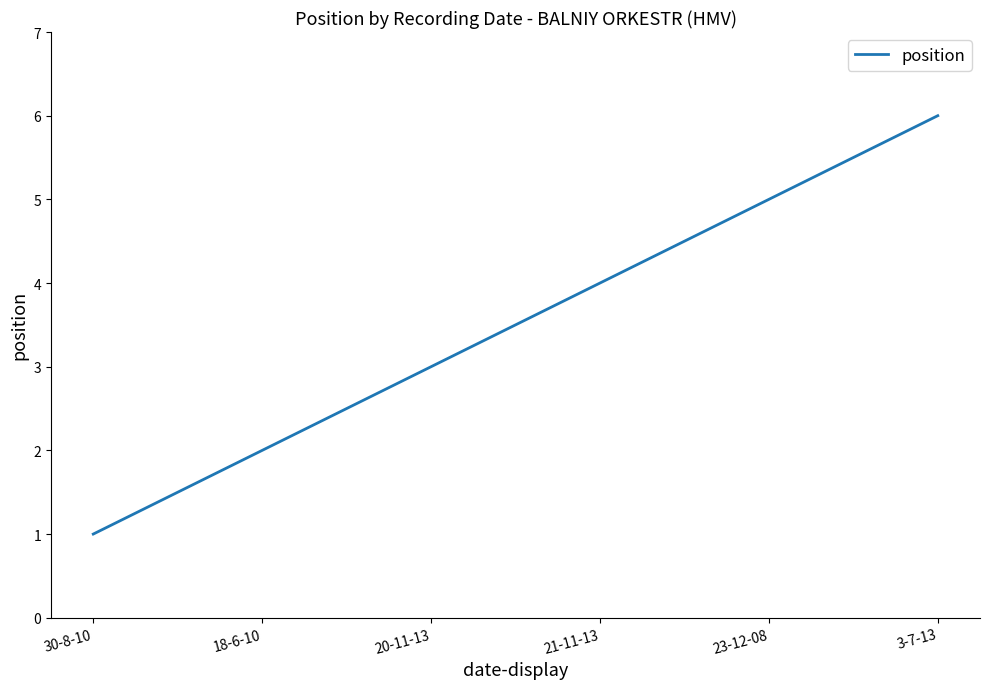

Does the chart display data point markers on the line(s)?

No